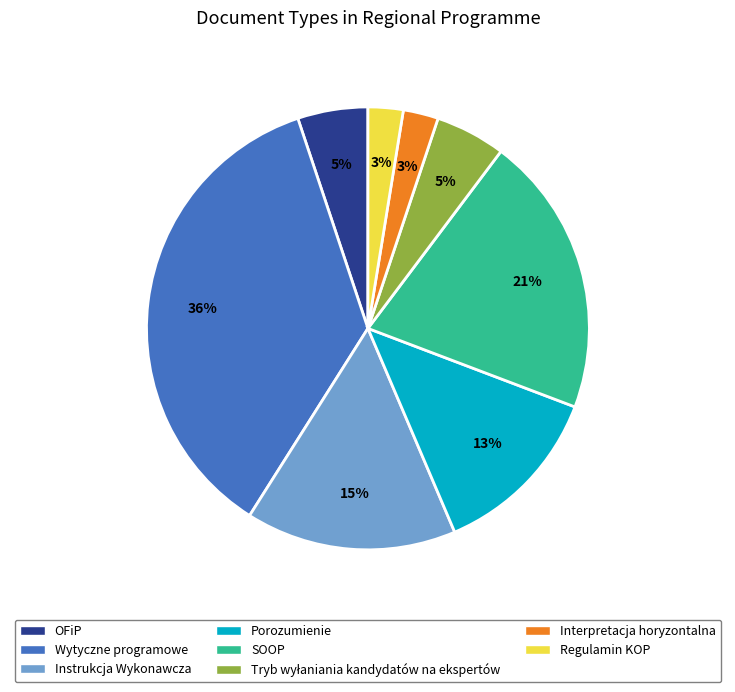

How many slices are in this pie chart?

8